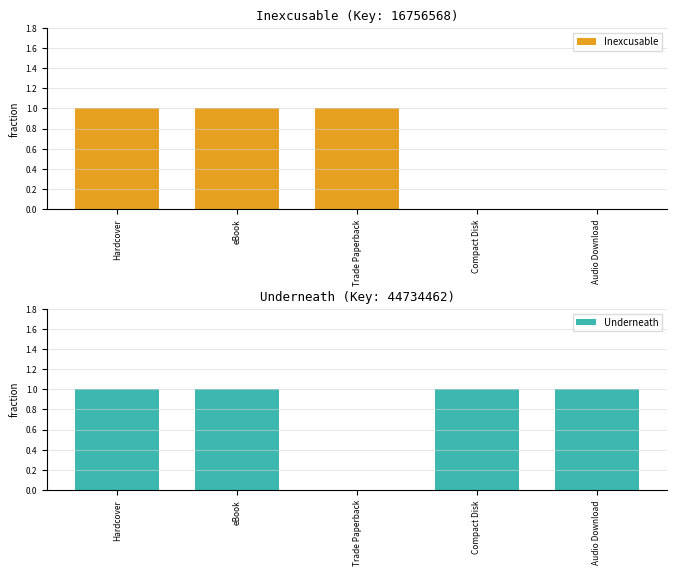

Which has a higher value, Hardcover or Audio Download?

Hardcover